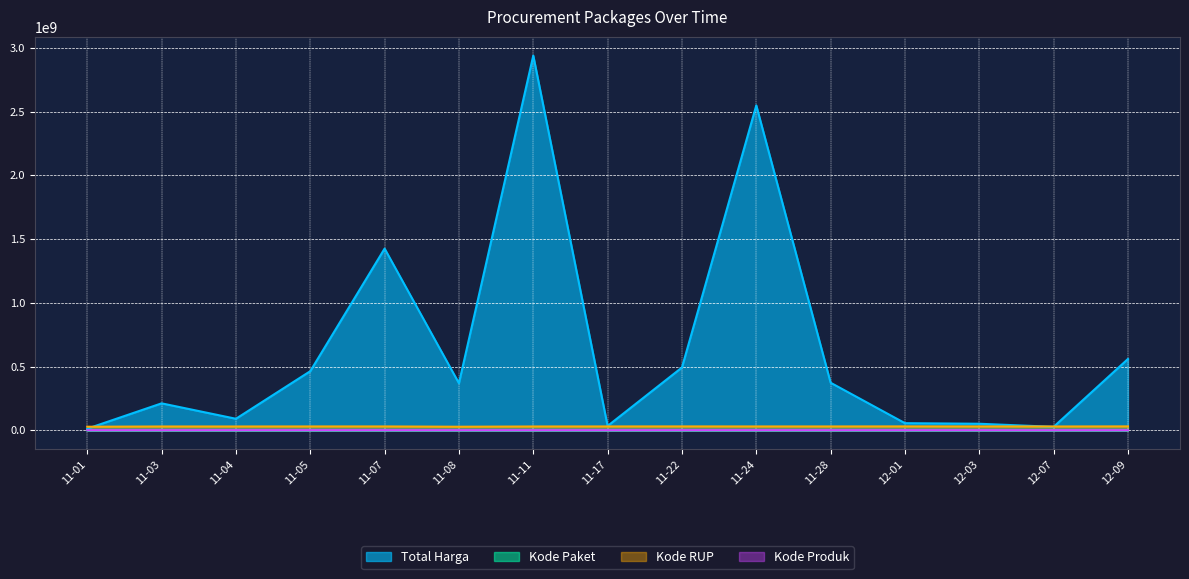

How many lines are shown in the chart?

4